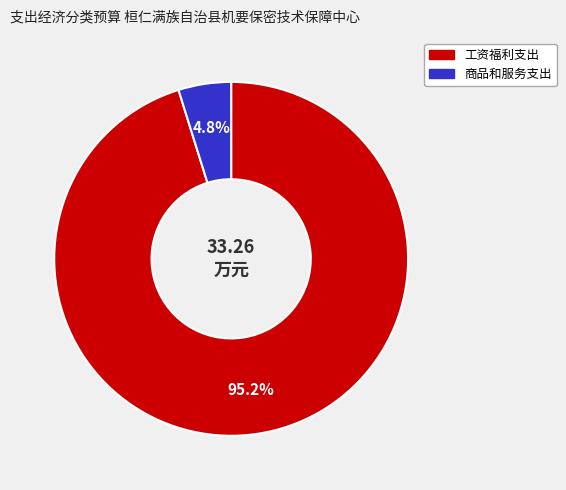

What portion of the pie excludes 工资福利支出?

4.8%